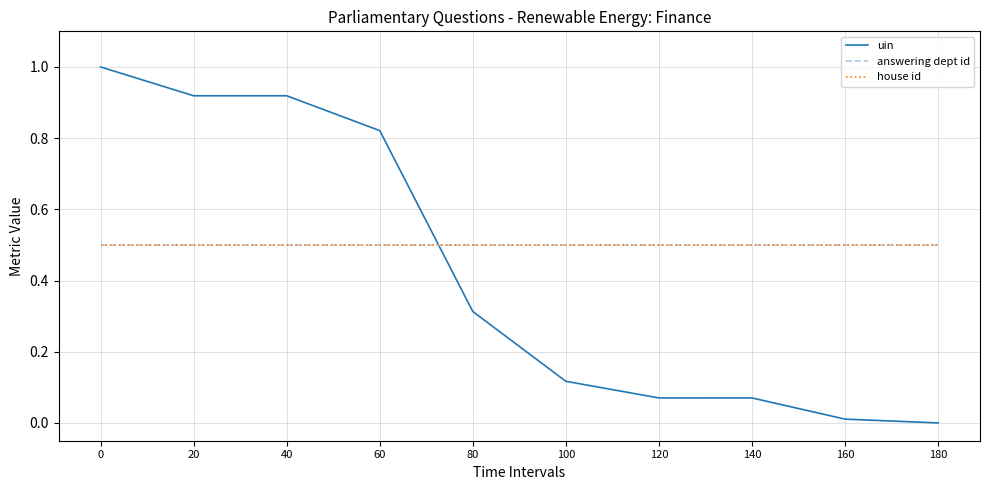

Is the value of uin at 0 greater than the value of answering dept id at 180?

Yes